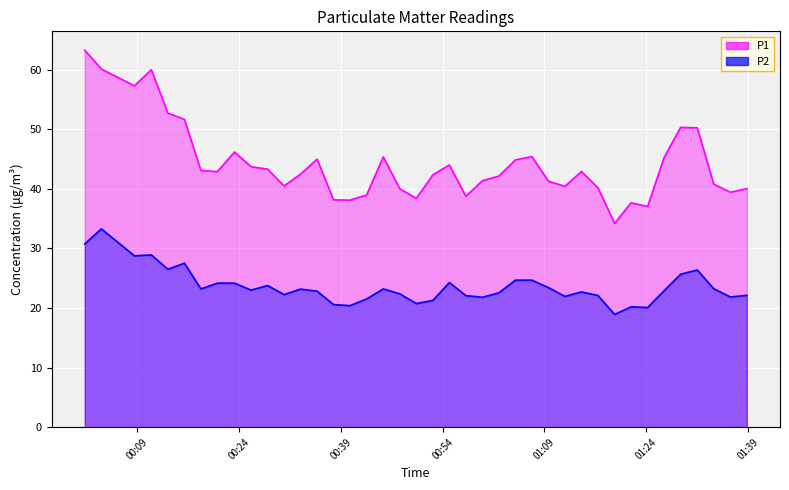

The P1 series shows 72.8 at 01:39. True or false?

False